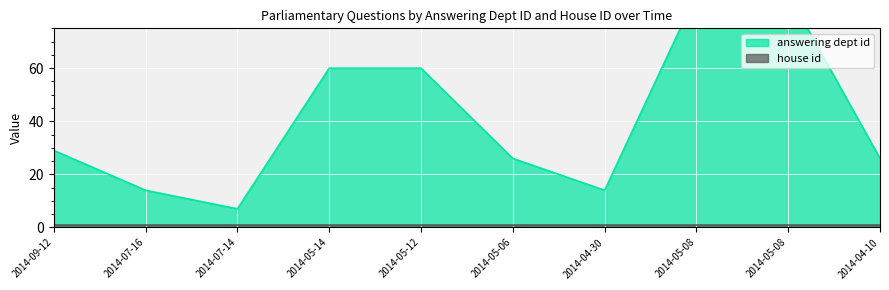

At which category does the data reach its first local valley?

2014-07-14